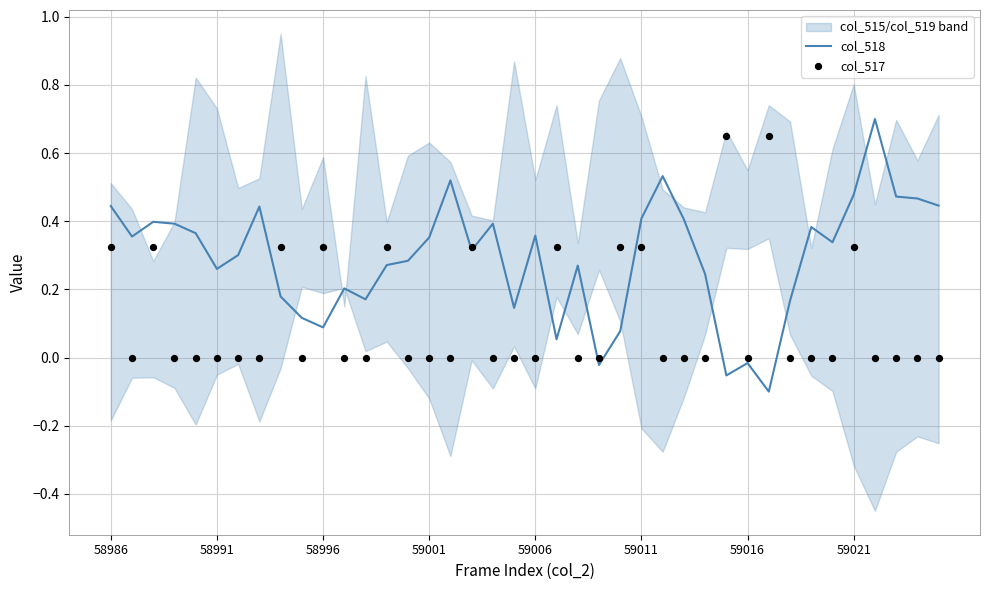

At how many categories does at least one series exceed 0?

38